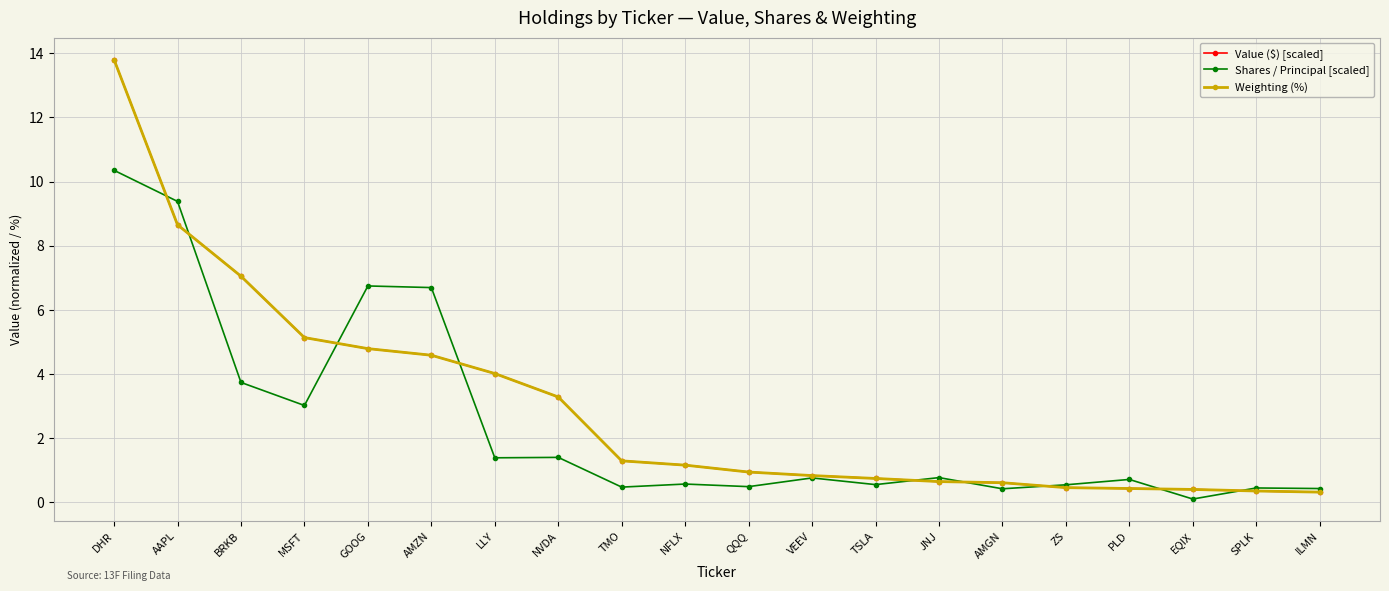

What is the spread (max minus min) of values at MSFT?

2.1